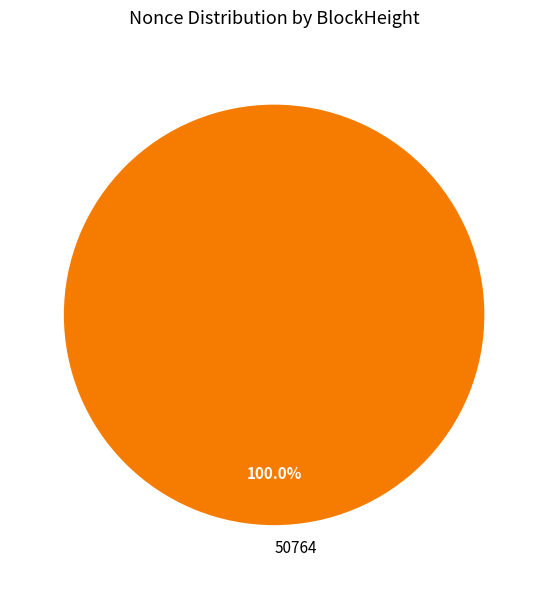

Which category accounts for the majority?

50764